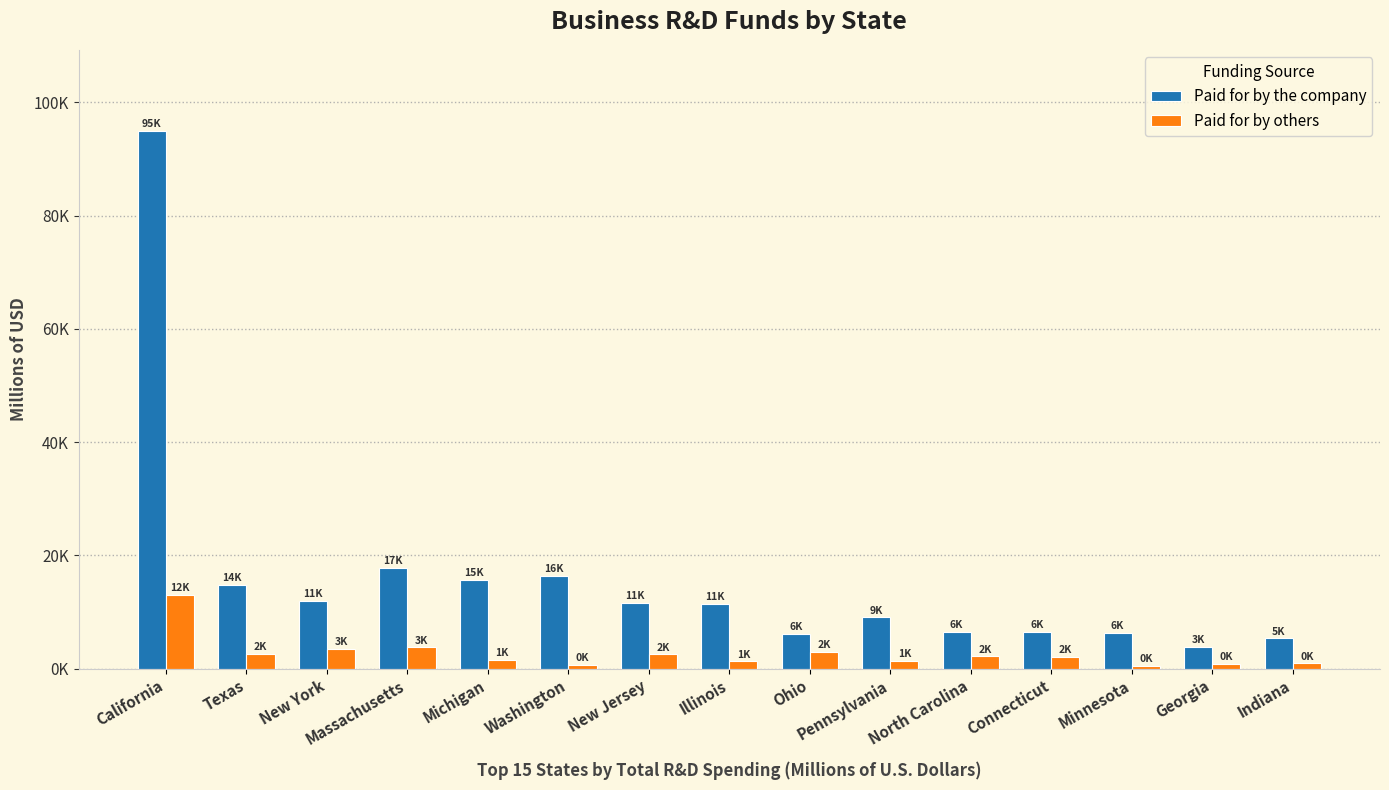

At how many categories does at least one series exceed 29172?

1